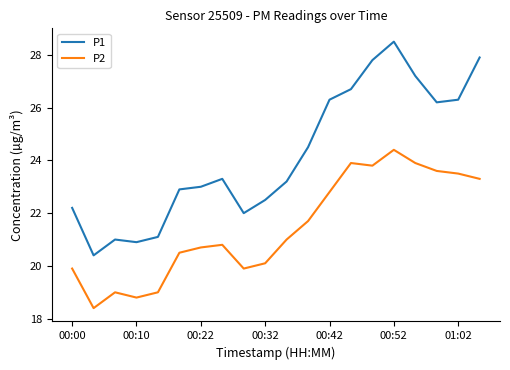

True or false: P1 has more than 2 interior local peaks.

True